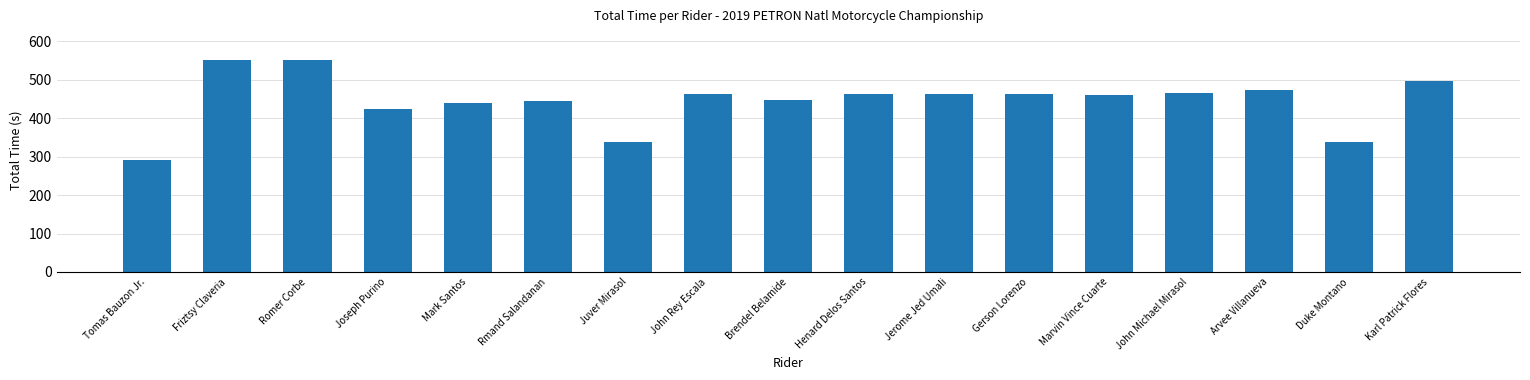

The value at Gerson Lorenzo is 766.8. True or false?

False